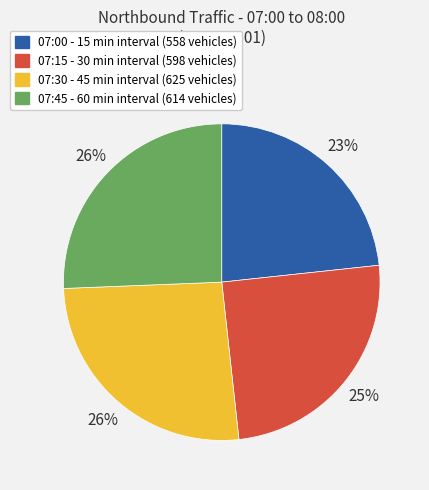

Which has a higher value, 07:00 or 07:30?

07:30